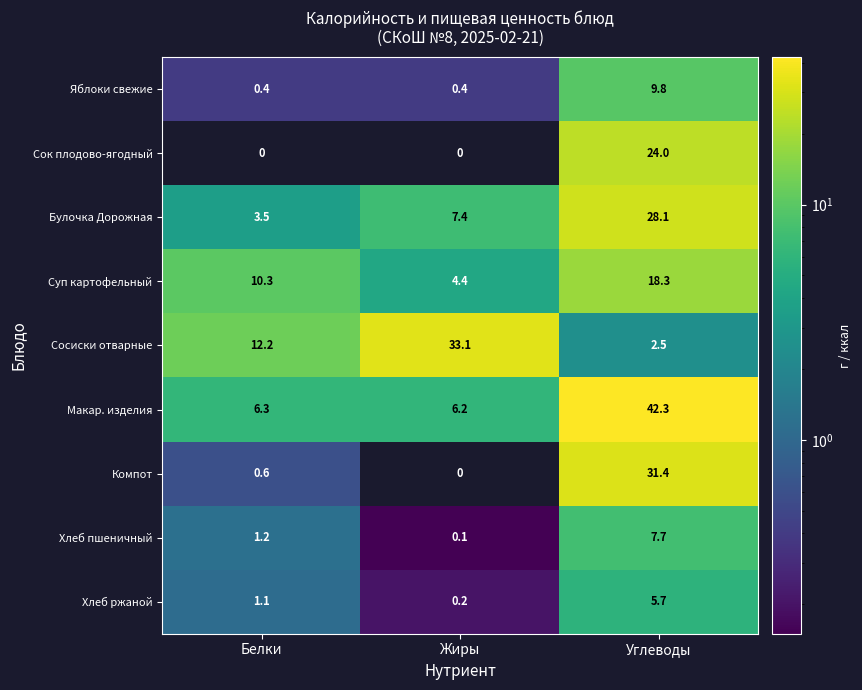

At Белки, list the series in order from smallest to largest.

Сок плодово-ягодный, Яблоки свежие, Компот, Хлеб ржаной, Хлеб пшеничный, Булочка Дорожная, Макар. изделия, Суп картофельный, Сосиски отварные